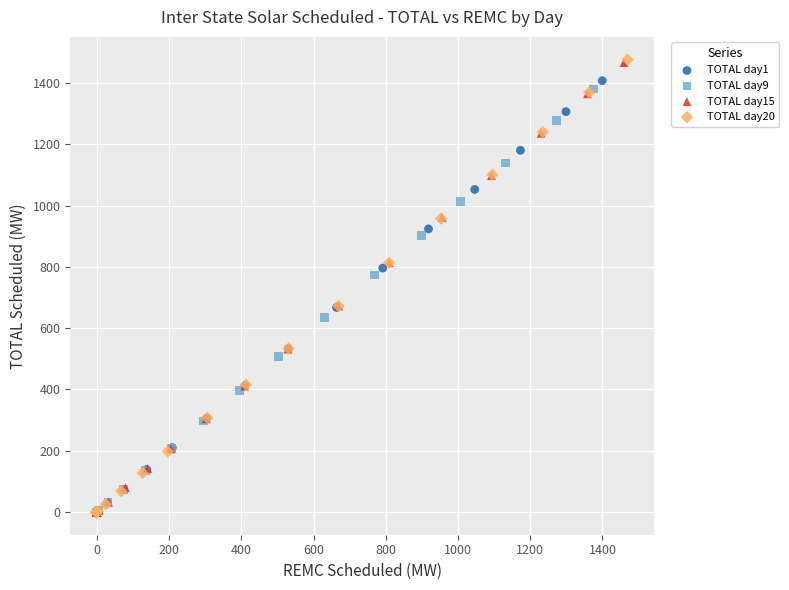

Which series has the widest spread of Y values?

TOTAL day20